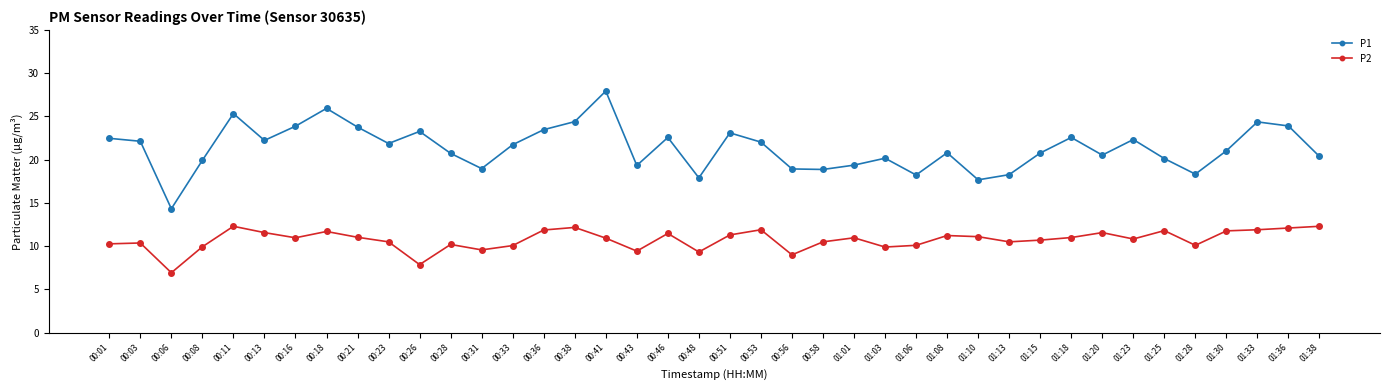

Is it true that P2 equals 11.6 at 00:13?

True